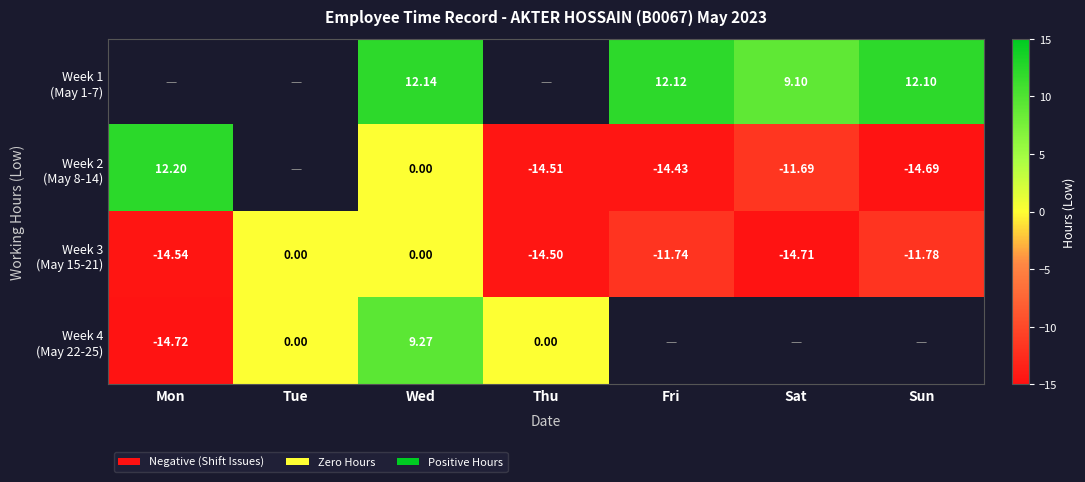

What is the maximum value for Week 4 (May 22-25)?

9.3